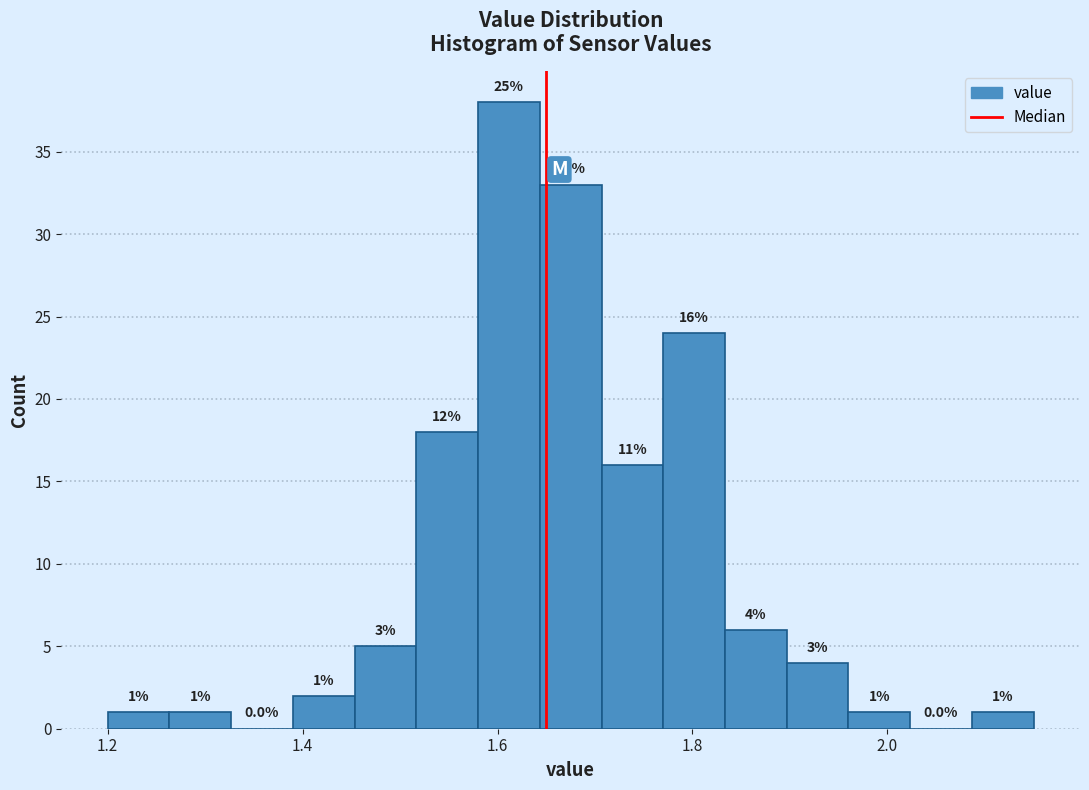

Around what value on the x-axis is the tallest bar? Give the approximate position of its centre, as read against the axis.

1.62